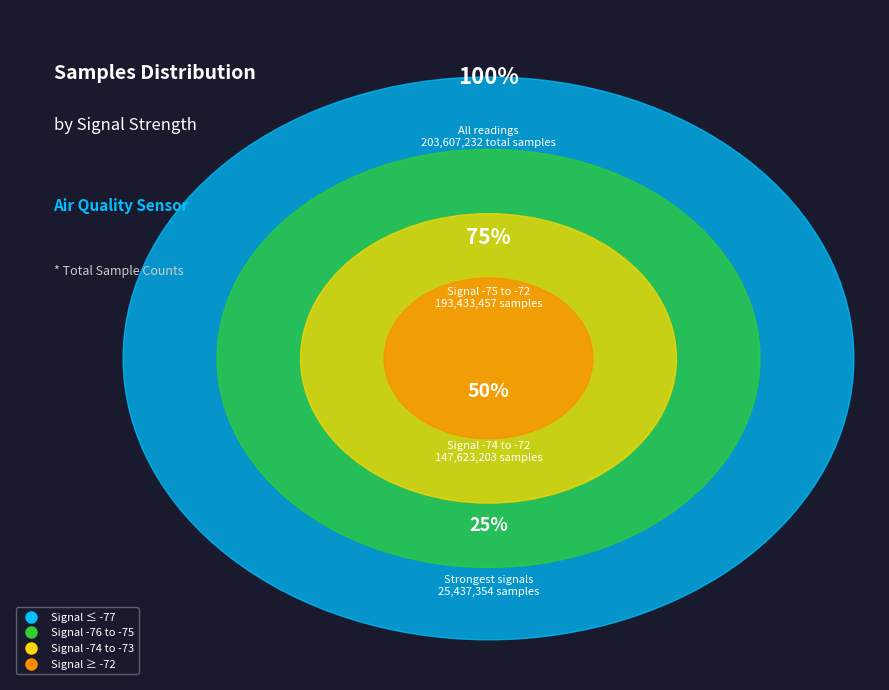

Does any single category account for the majority?

No